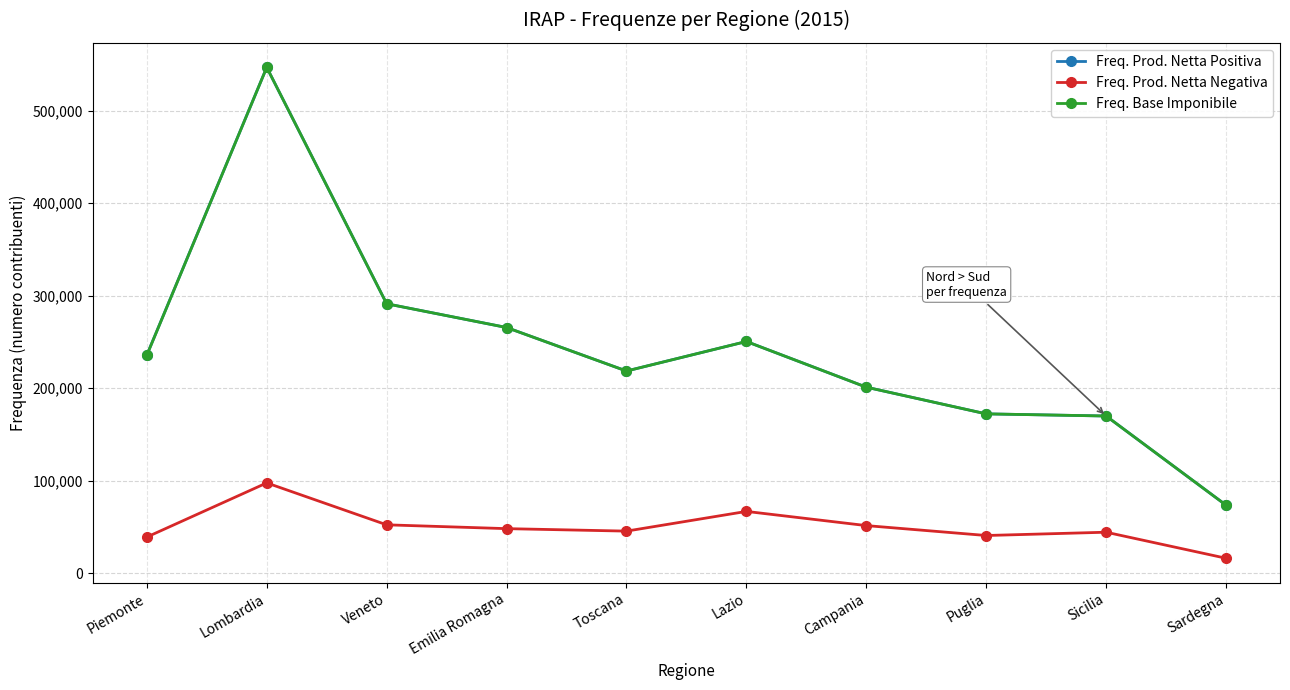

The value of Freq. Prod. Netta Negativa at Lombardia is 156607. True or false?

False